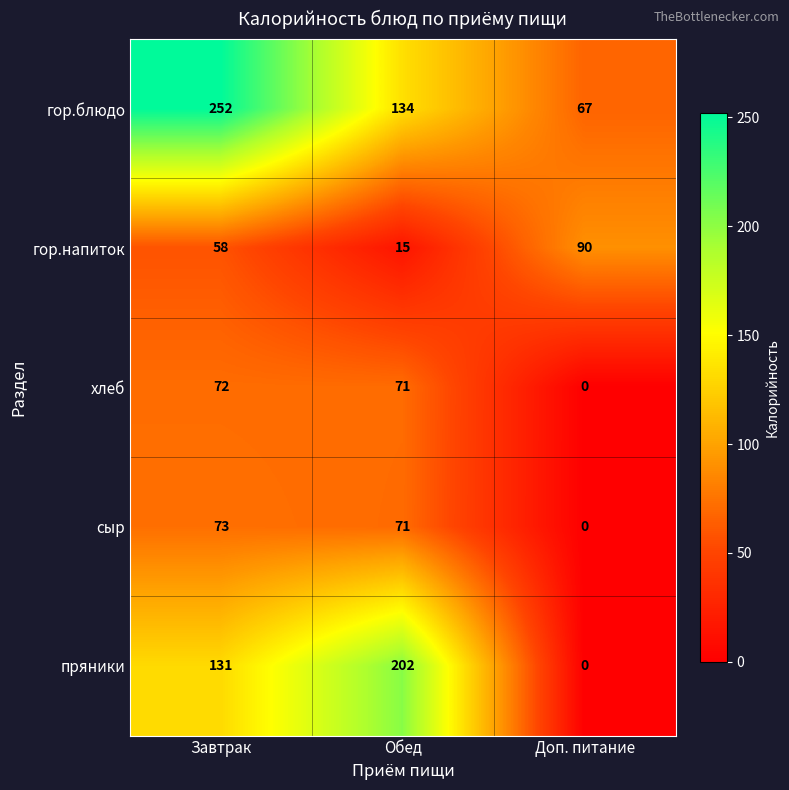

Reading right to left, list all the values displayed in this chart.

гор.блюдо: 67	134	252
гор.напиток: 90	15	58
хлеб: 0	71	72
сыр: 0	71	73
пряники: 0	202	131